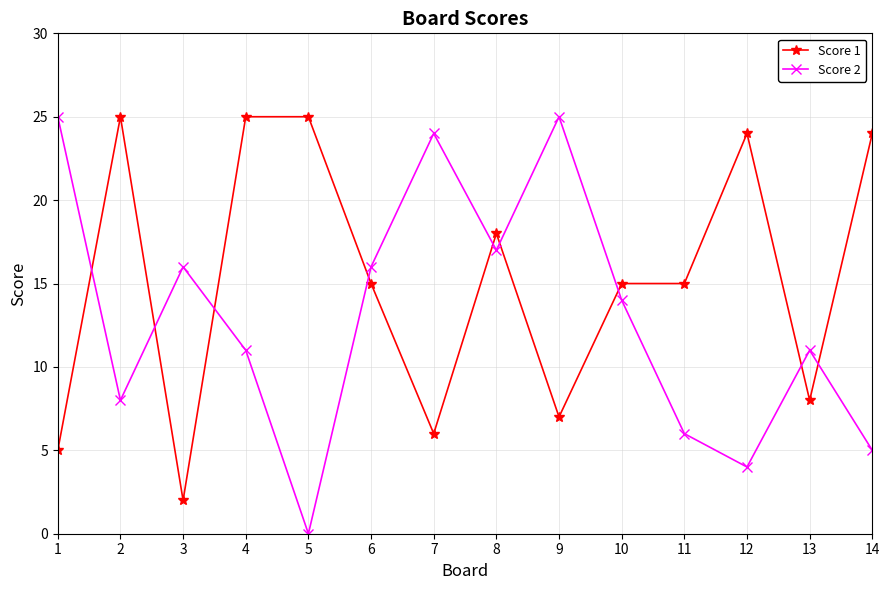

Where do Score 2 and Score 1 first cross each other?

1 and 2